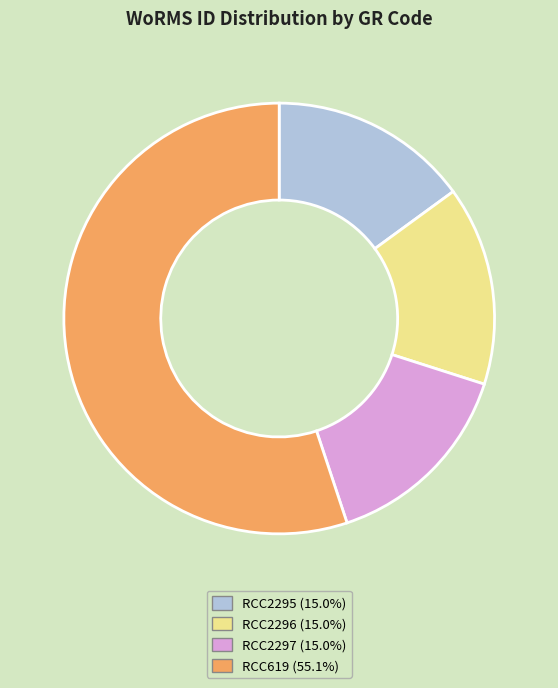

Which has a higher value, RCC2296 or RCC619?

RCC619